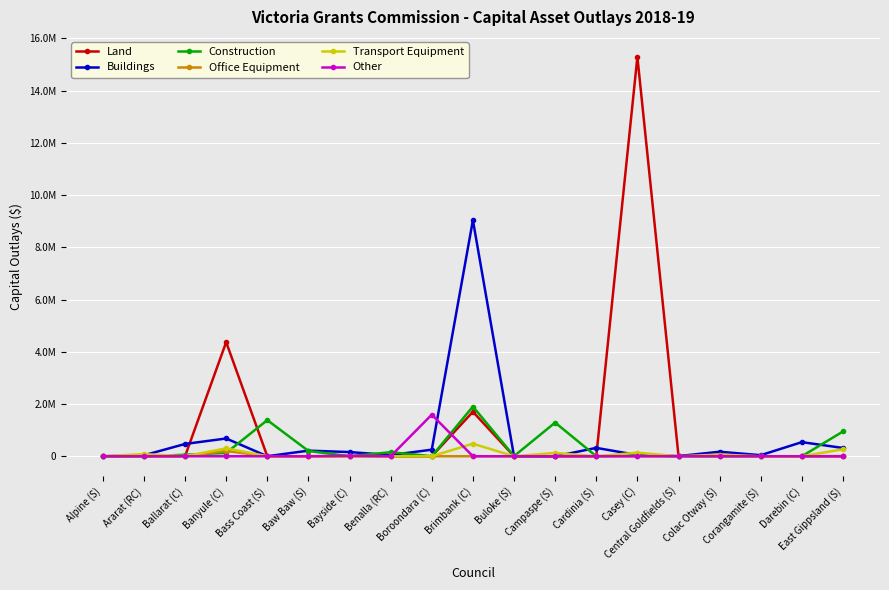

The Land series shows 76468.4 at Colac Otway (S). True or false?

False